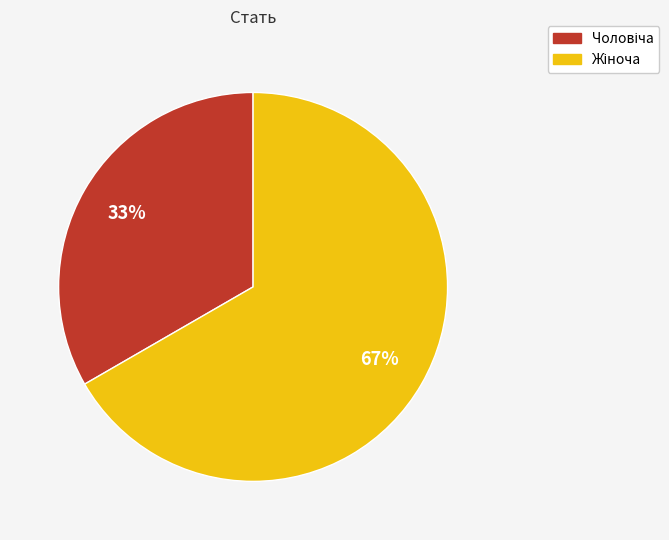

To the nearest percent, what is the average slice percentage?

50%